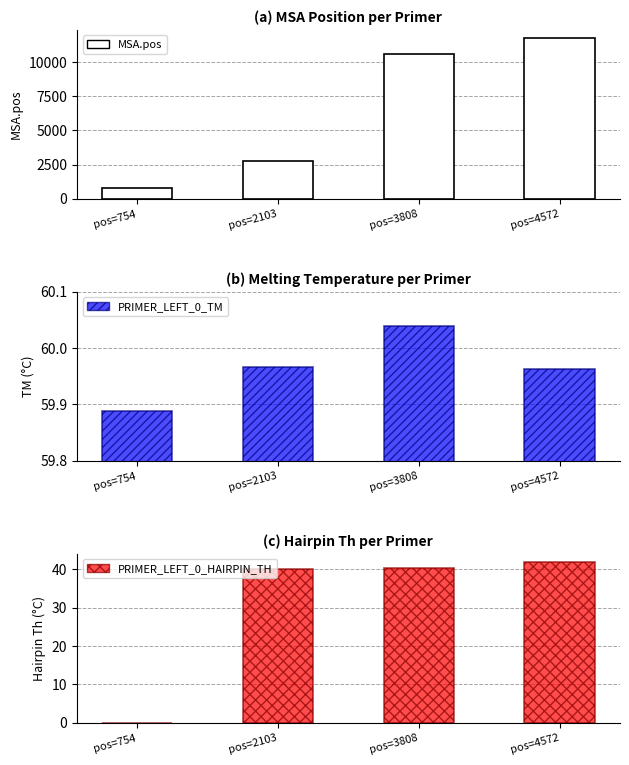

What is the sum of all MSA.pos values?

25868.0